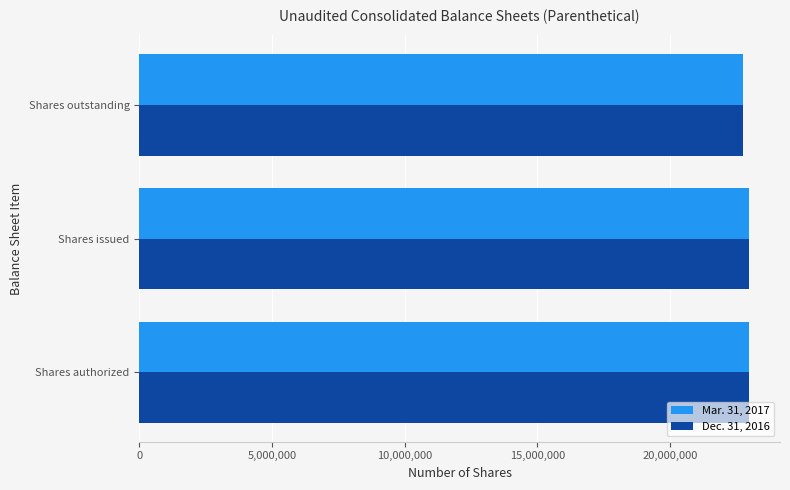

What is the total value across all series at Shares issued?

46000000